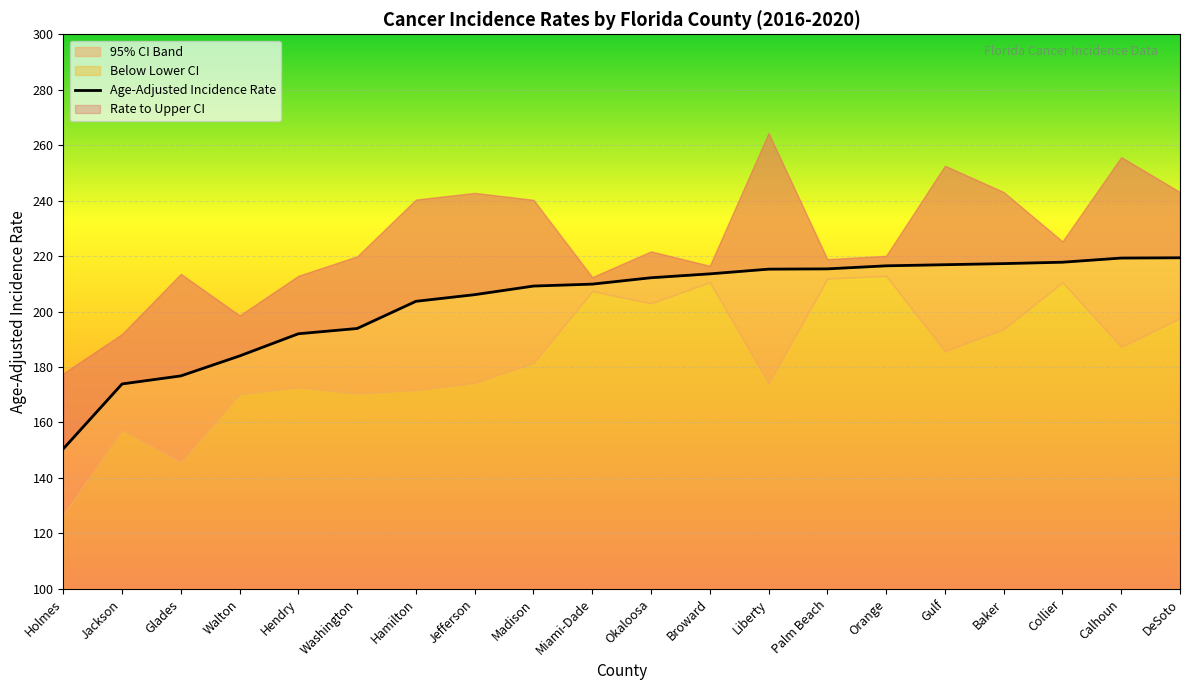

What value does the data have at Palm Beach?

215.4